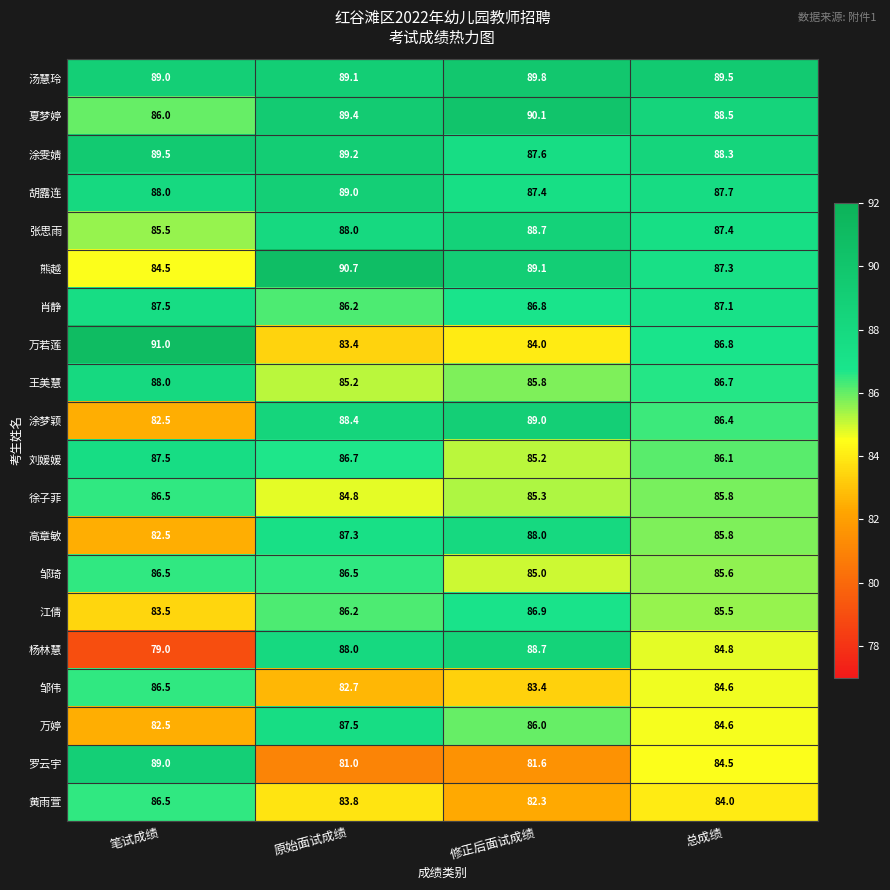

List the labels in order of 万婷 value, smallest first.

笔试成绩, 总成绩, 修正后面试成绩, 原始面试成绩